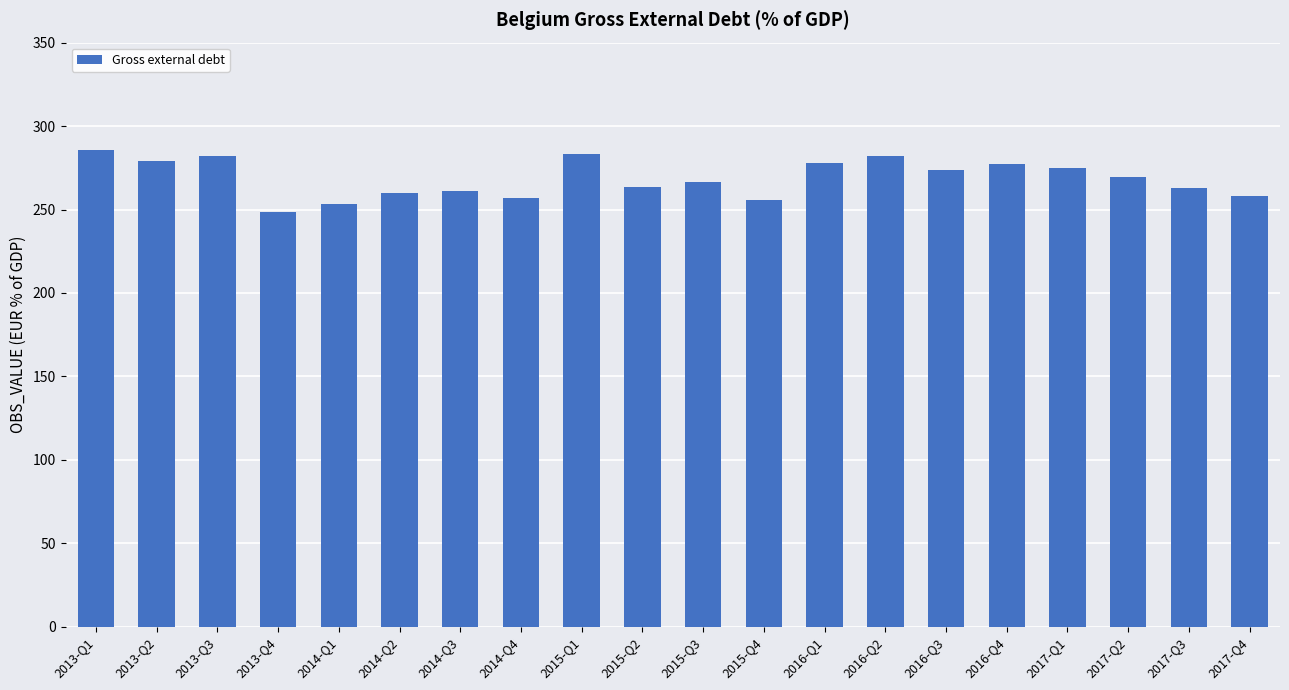

How many values exceed 269?

10